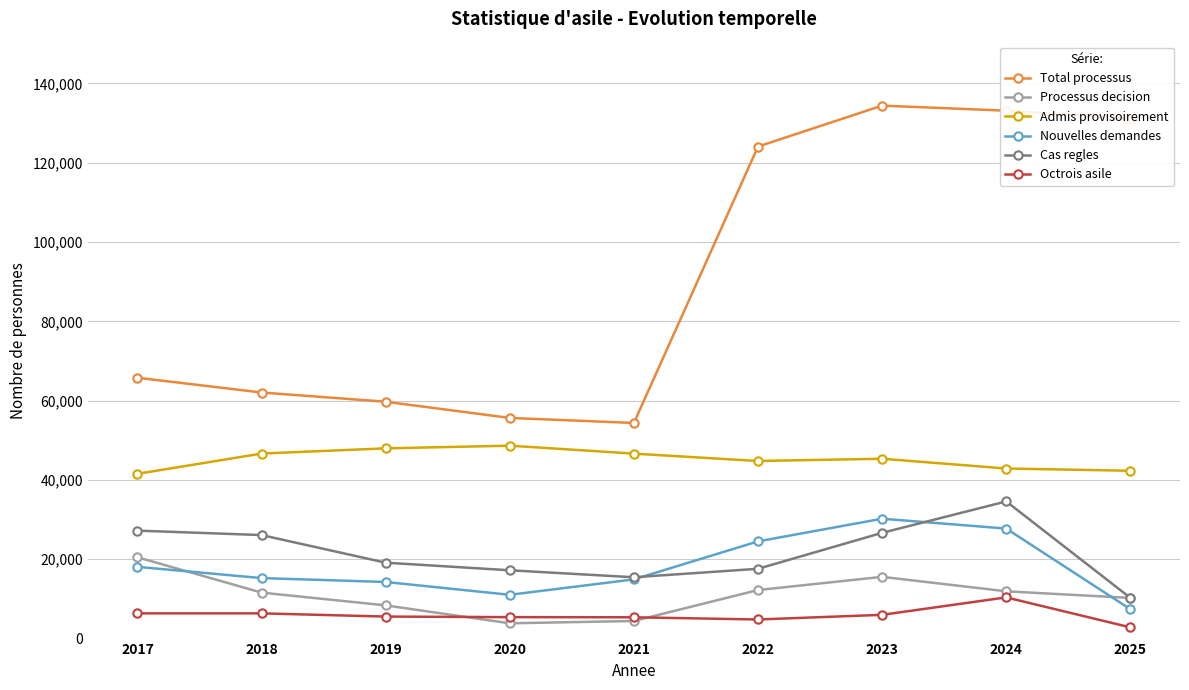

The value of Octrois asile at 2020 is 5409. True or false?

True